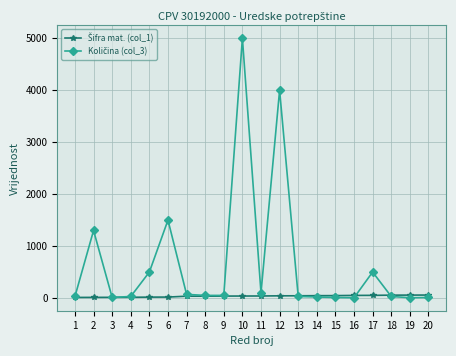

What is the greatest value displayed?

5000